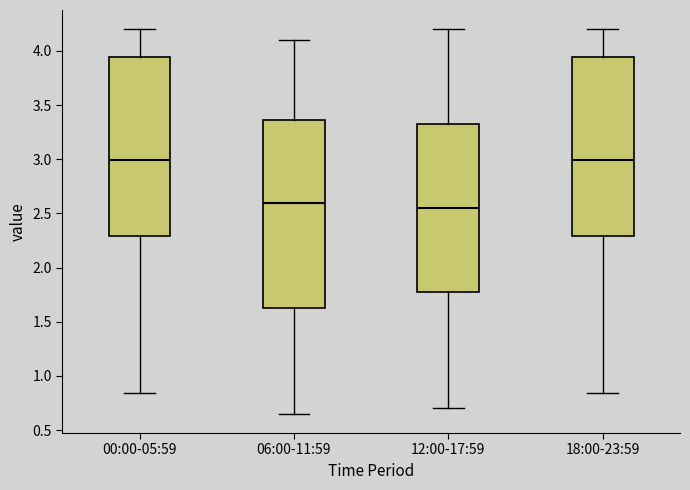

Reading left to right, transcribe this box plot: for each box, give where its median line is, the range the box spans, and where its two whiskers end, as read against the y-axis. The values are not printed on the chart, so give them approximately, as read against the axis.

00:00-05:59: median 3.00, box 2.30 to 3.95, whiskers 0.85 to 4.20
06:00-11:59: median 2.60, box 1.65 to 3.35, whiskers 0.65 to 4.10
12:00-17:59: median 2.55, box 1.80 to 3.35, whiskers 0.70 to 4.20
18:00-23:59: median 3.00, box 2.30 to 3.95, whiskers 0.85 to 4.20